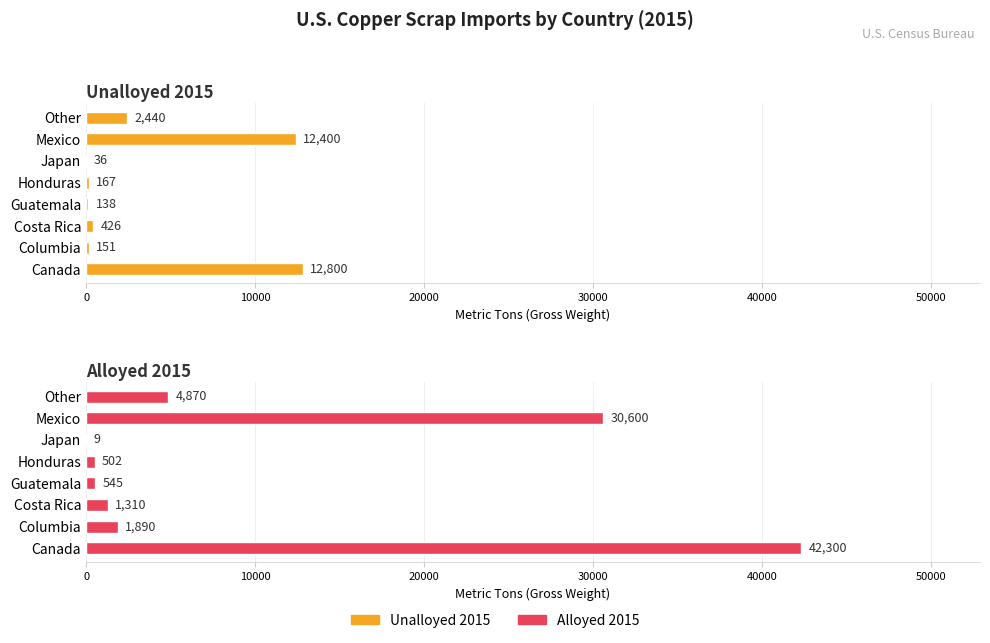

At Columbia, list the series in order from largest to smallest.

Alloyed 2015, Unalloyed 2015